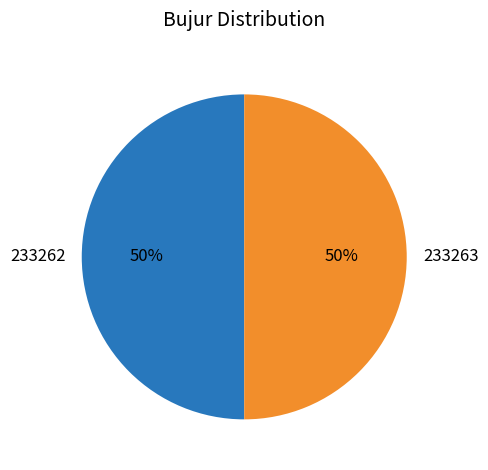

Approximately how many times larger is the value at 233263 compared to 233262?

1.0